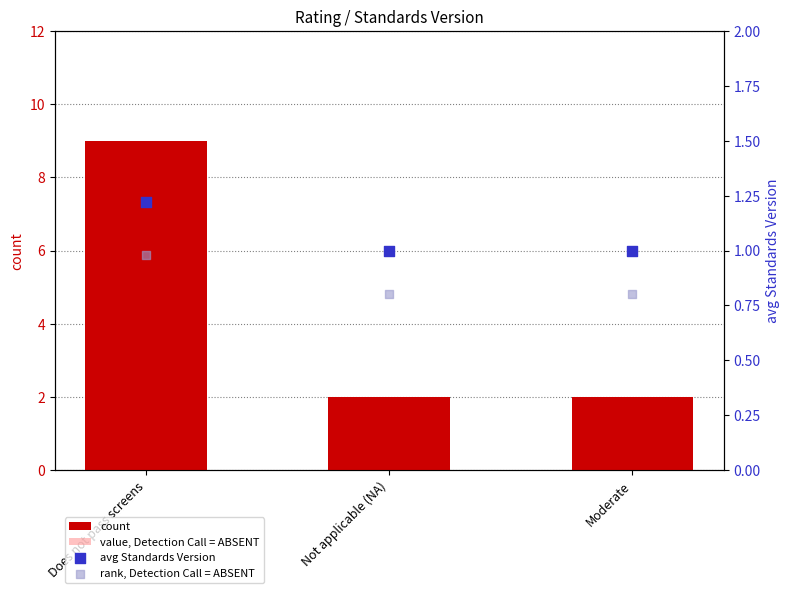

At how many categories does at least one series exceed 8?

1